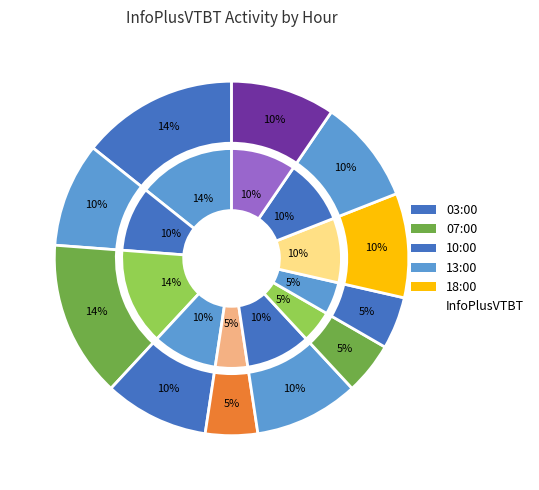

Combined, what portion of the pie is 15:00 and 07:00?

19.0%